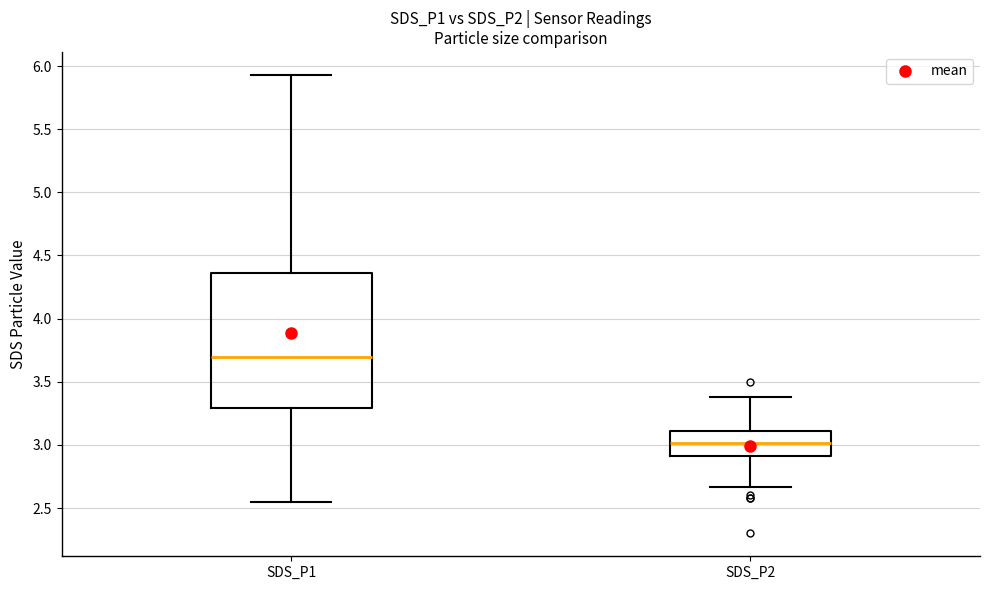

Where does the median line of the box for SDS_P2 sit on the y-axis? The values are not printed on the chart, so give them approximately, as read against the axis.

3.00